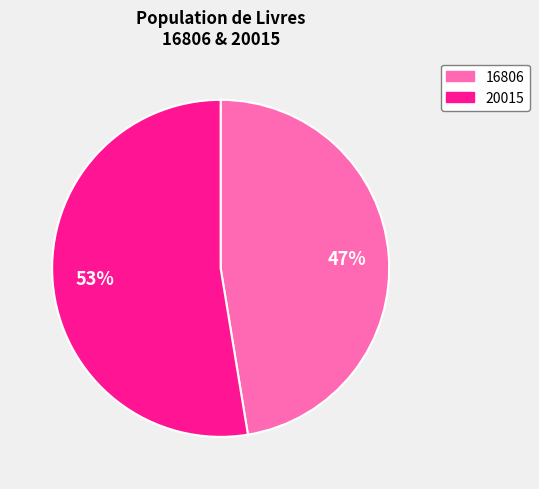

To the nearest percent, what is the average slice percentage?

50%